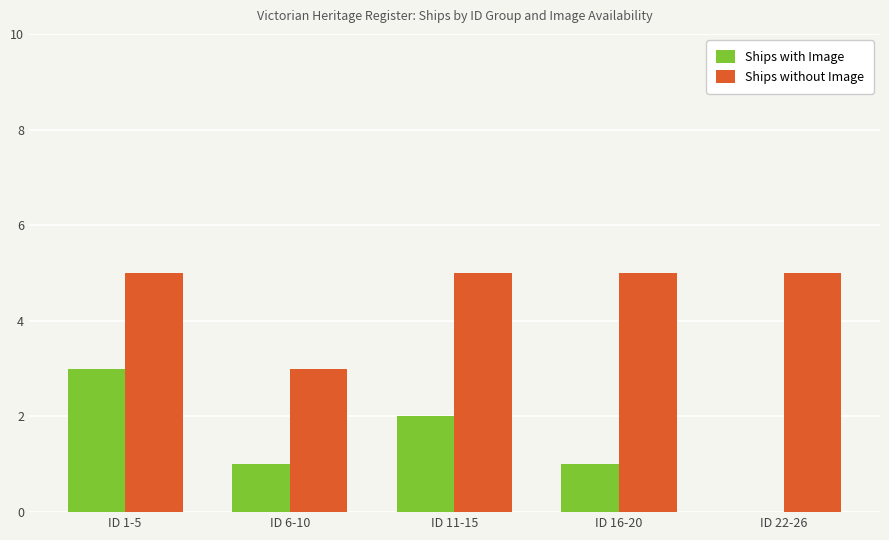

Is the value of Ships without Image at ID 6-10 greater than the value of Ships with Image at ID 22-26?

Yes